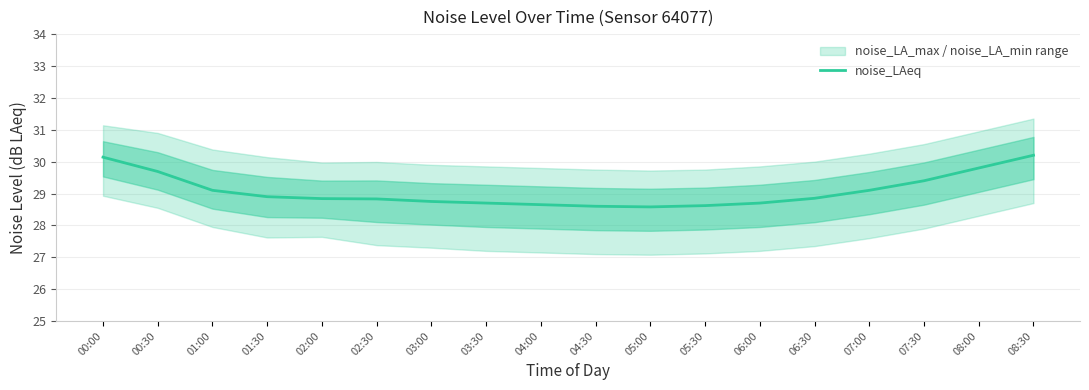

What is the change in value from 05:30 to 07:30?

+0.8